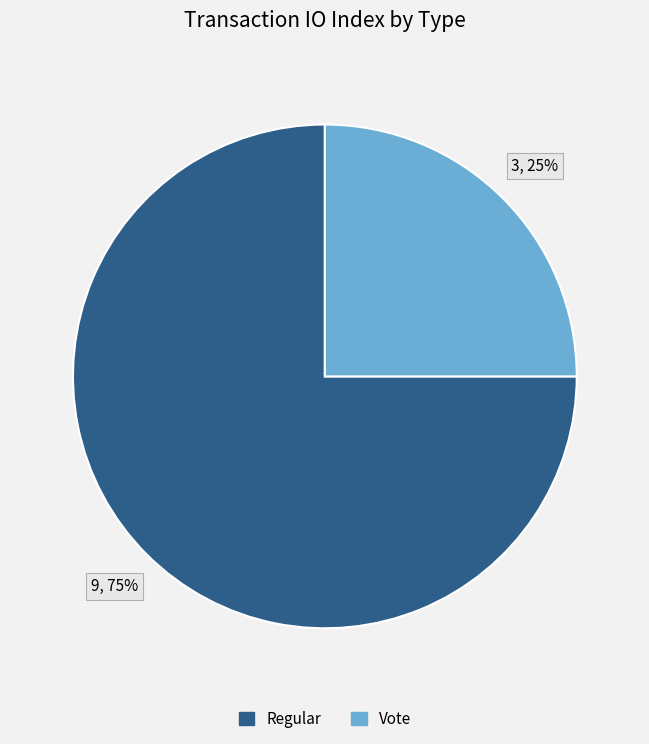

To the nearest percent, what is the difference between the largest and smallest slice percentages?

50%